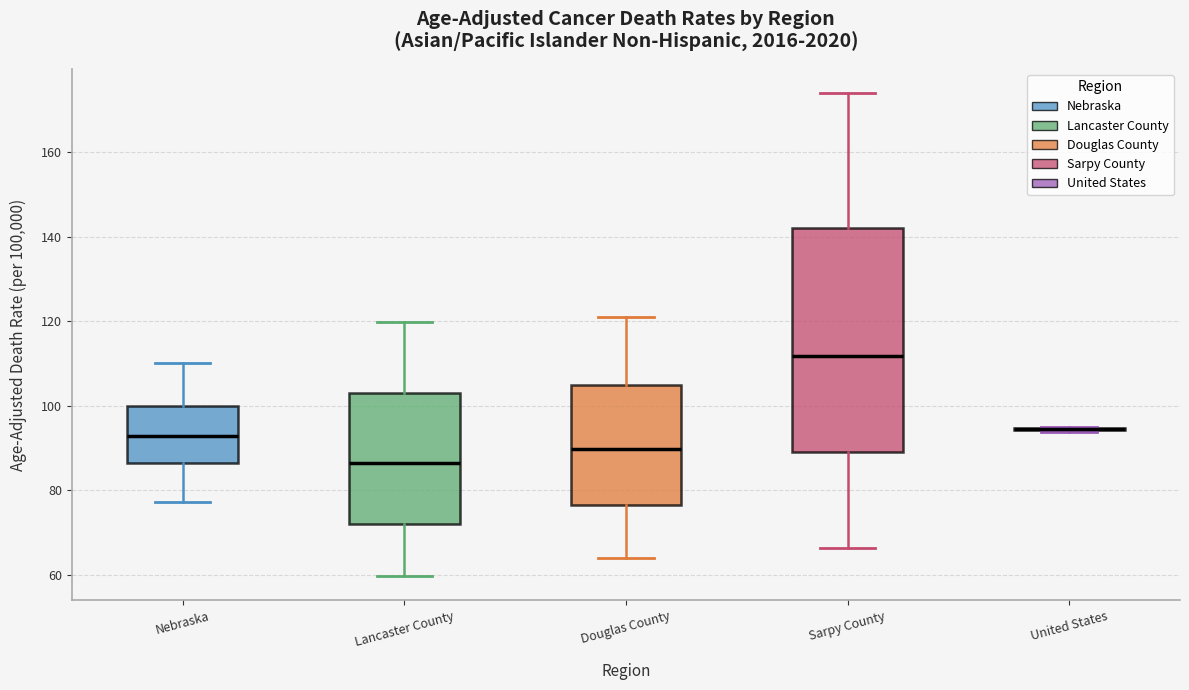

Reading left to right, transcribe this box plot: for each box, give where its median line is, the range the box spans, and where its two whiskers end, as read against the y-axis. The values are not printed on the chart, so give them approximately, as read against the axis.

Nebraska: median 92, box 86 to 100, whiskers 78 to 110
Lancaster County: median 86, box 72 to 104, whiskers 60 to 120
Douglas County: median 90, box 76 to 106, whiskers 64 to 122
Sarpy County: median 112, box 90 to 142, whiskers 66 to 174
United States: box collapsed to a line at 94, whiskers 94 to 96